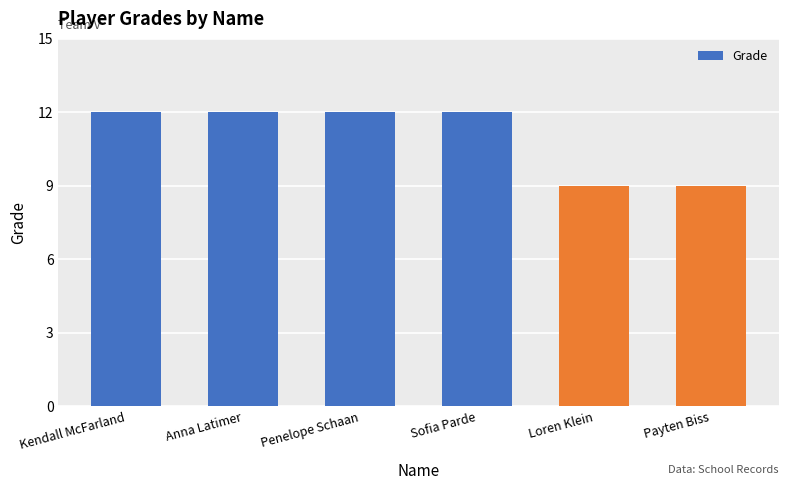

What is the label of the 5th bar from the left?

Loren Klein